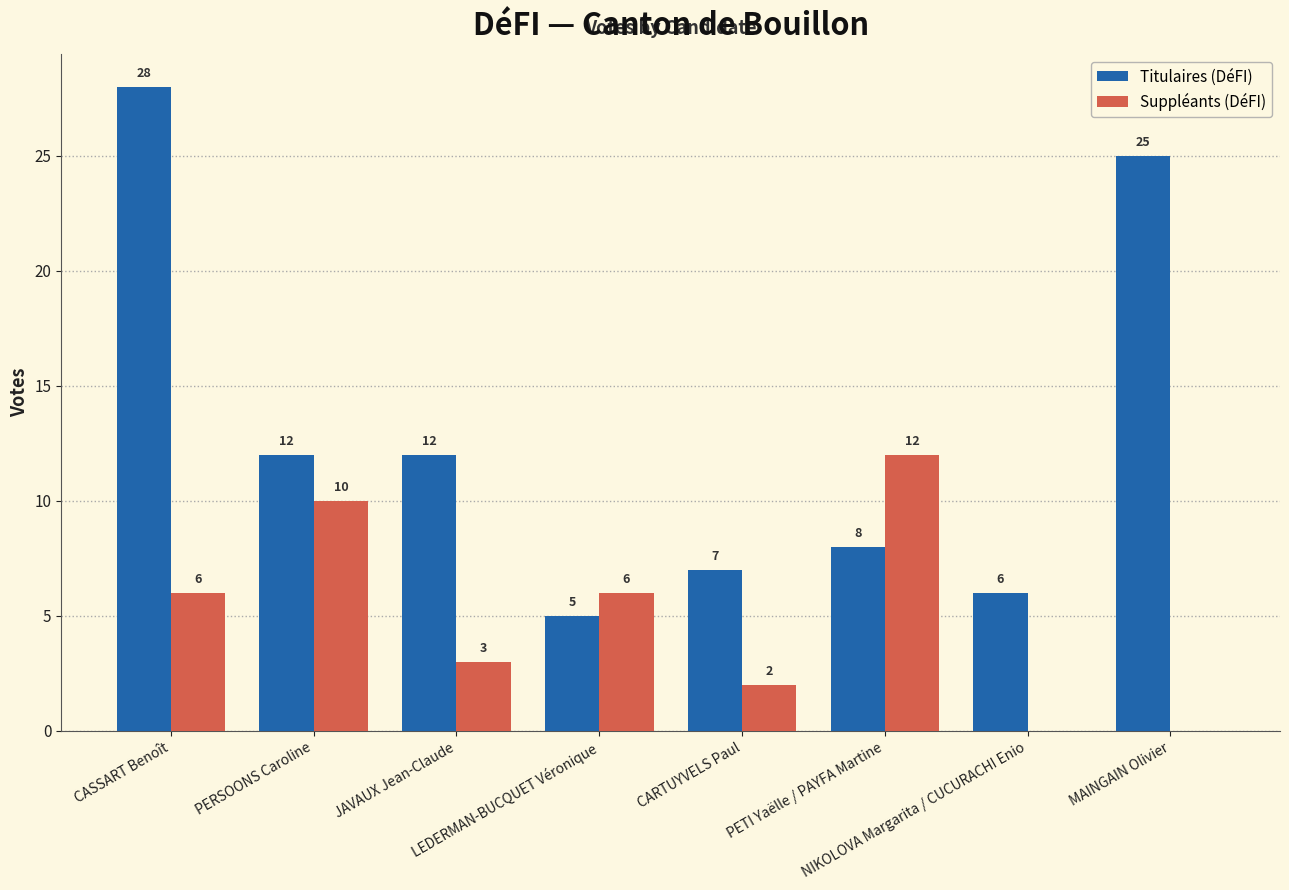

True or false: Titulaires (DéFI) has a value of 9 at CASSART Benoît.

False